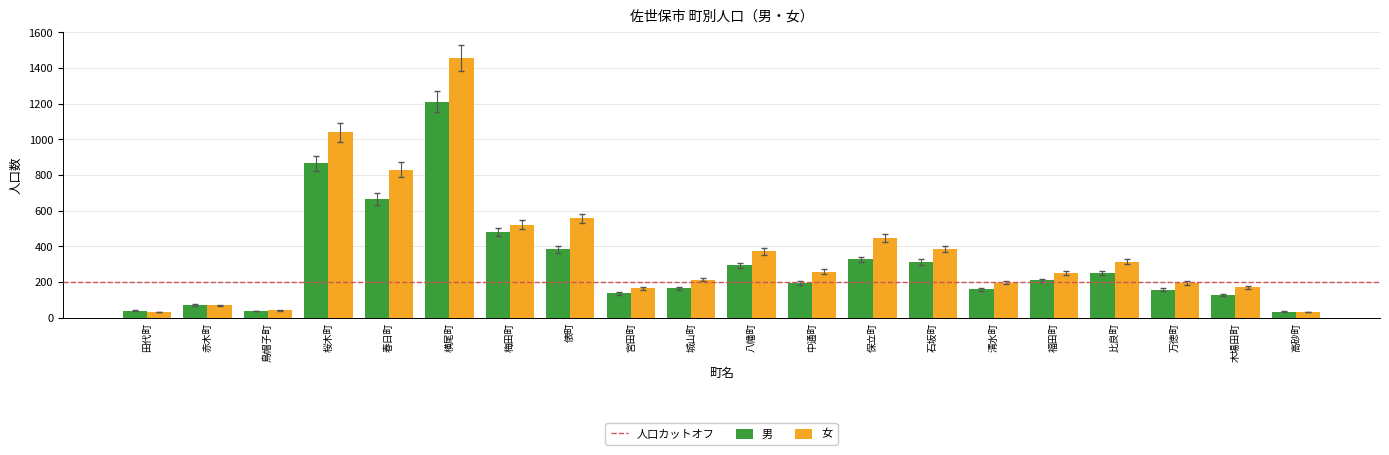

Between 梅田町 and 俵町, which series saw the biggest shift?

男